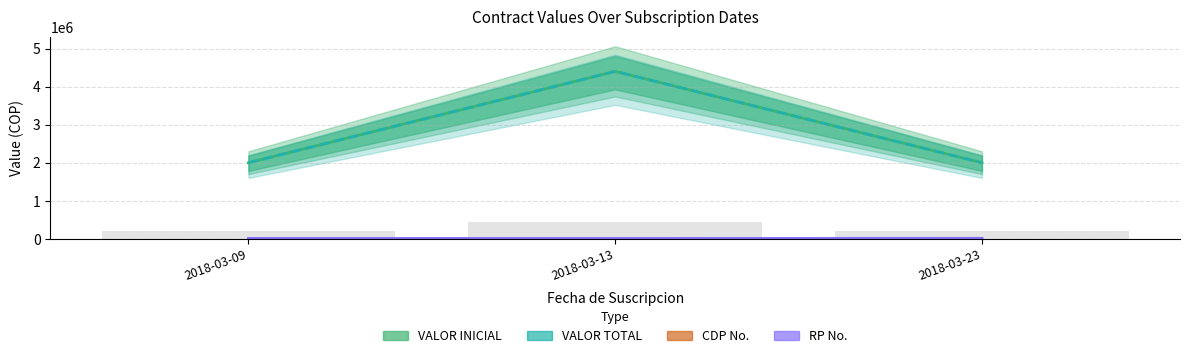

At how many categories does at least one series exceed 3686942?

1